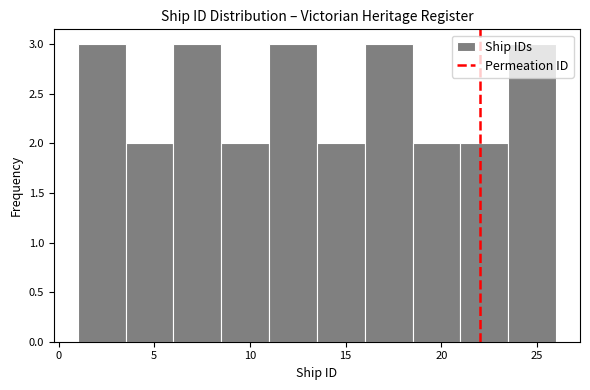

Reading left to right, transcribe this chart: for each bar, give the range it covers on the x-axis and its height. The values are not printed on the chart, so give them approximately, as read against the axis.

1.0 to 3.5: 3
3.5 to 6.0: 2
6.0 to 8.5: 3
8.5 to 11.0: 2
11.0 to 13.5: 3
13.5 to 16.0: 2
16.0 to 18.5: 3
18.5 to 21.0: 2
21.0 to 23.5: 2
23.5 to 26.0: 3